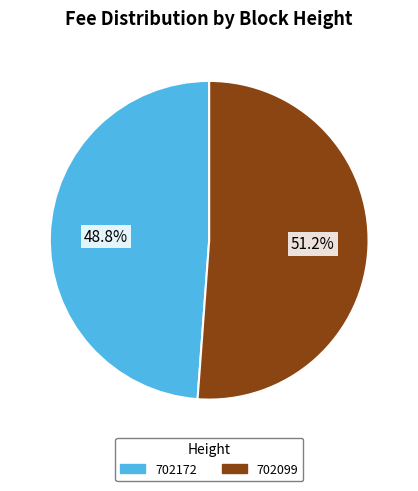

To the nearest percent, what is the difference between the 702099 and 702172 slice percentages?

2%